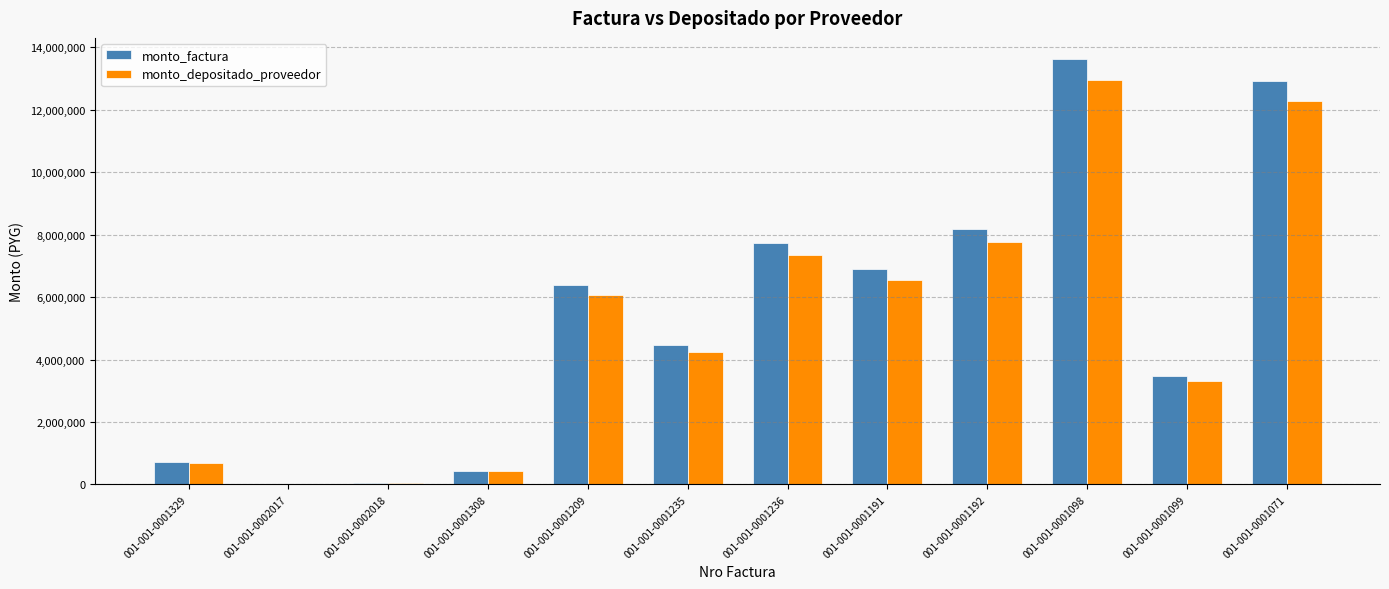

True or false: monto_depositado_proveedor has a value of 1700708 at 001-001-0001235.

False